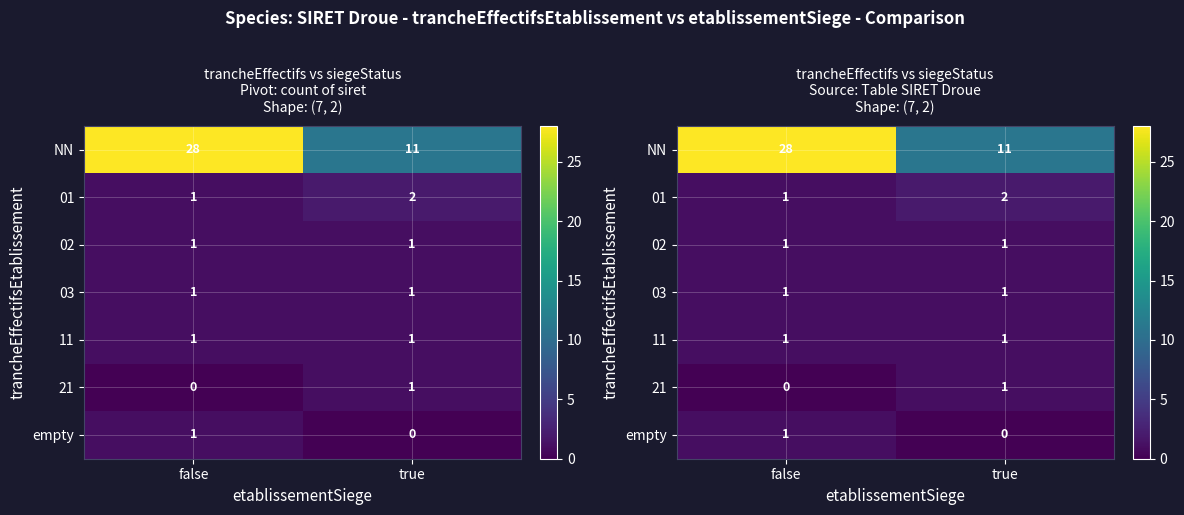

Rank the categories by 02 value from lowest to highest.

false, true